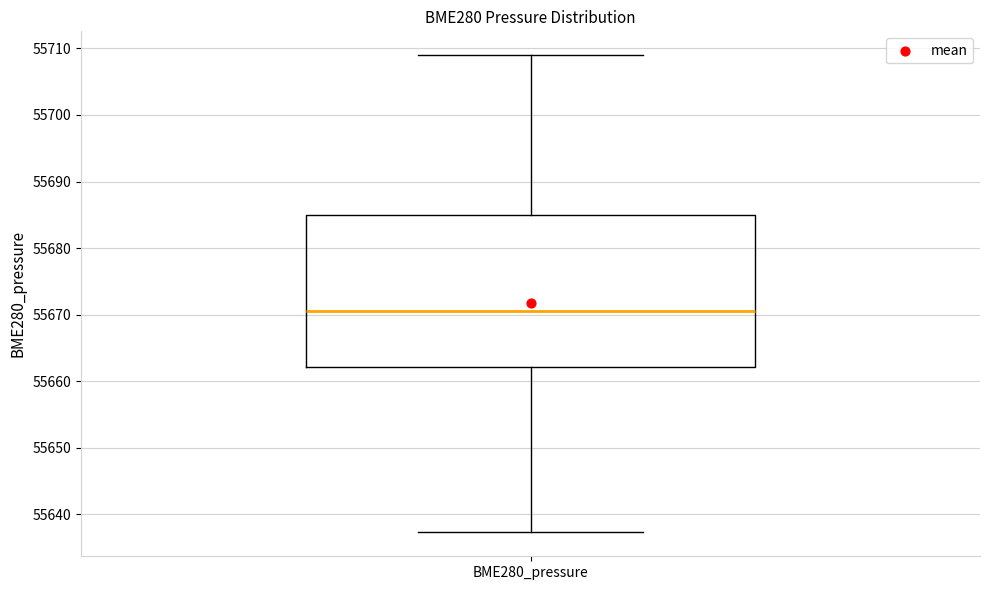

Read this box plot against the y-axis: the position of the median line, the range covered by the box, and the ends of both whiskers. The values are not printed on the chart, so give them approximately, as read against the axis.

median 55671, box 55662 to 55685, whiskers 55637 to 55709